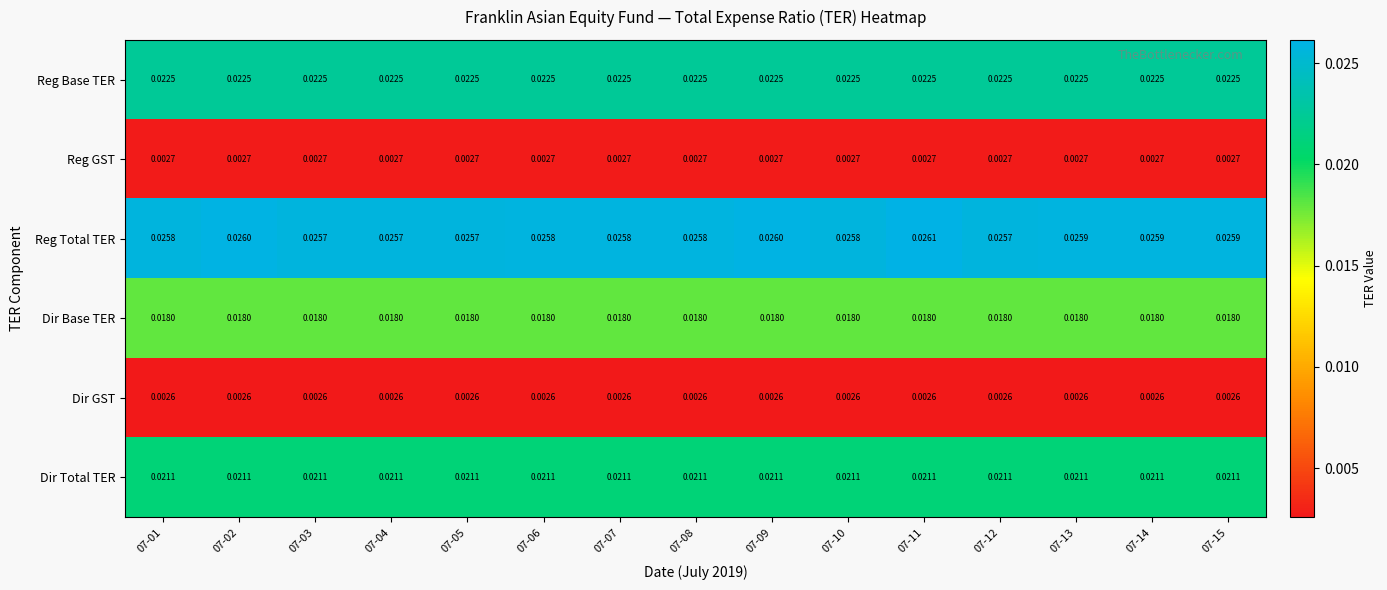

Rank the series by their maximum value, from highest to lowest.

Reg Total TER, Reg Base TER, Dir Total TER, Dir Base TER, Reg GST, Dir GST